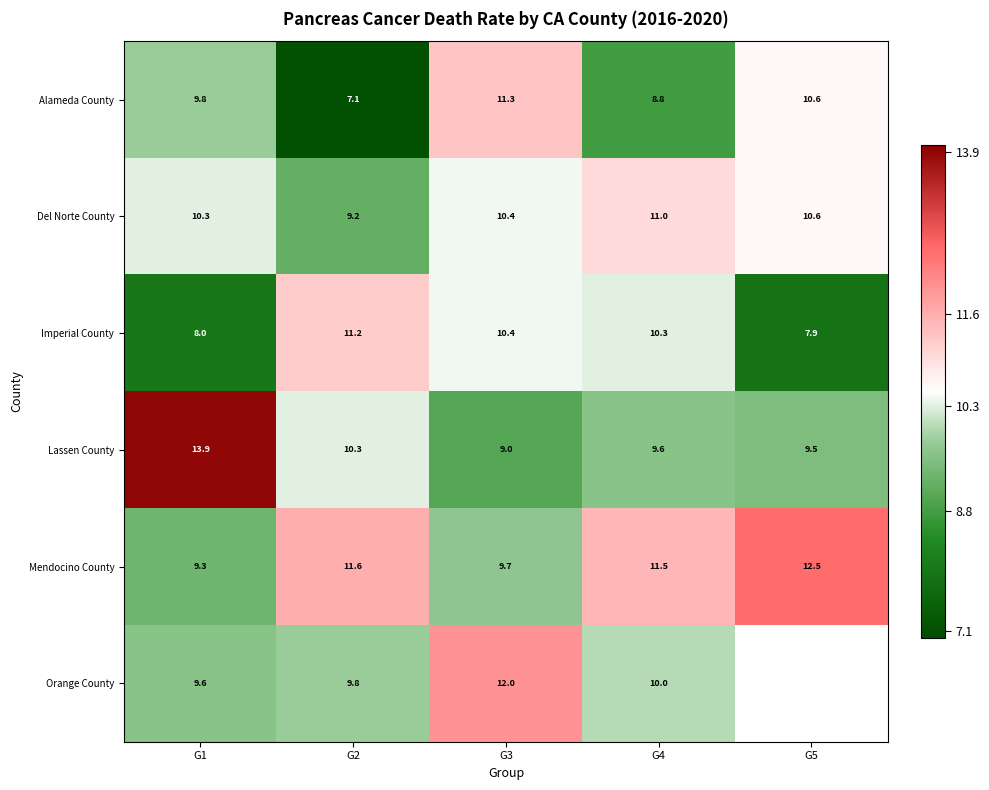

How many categories are shown in the chart?

5